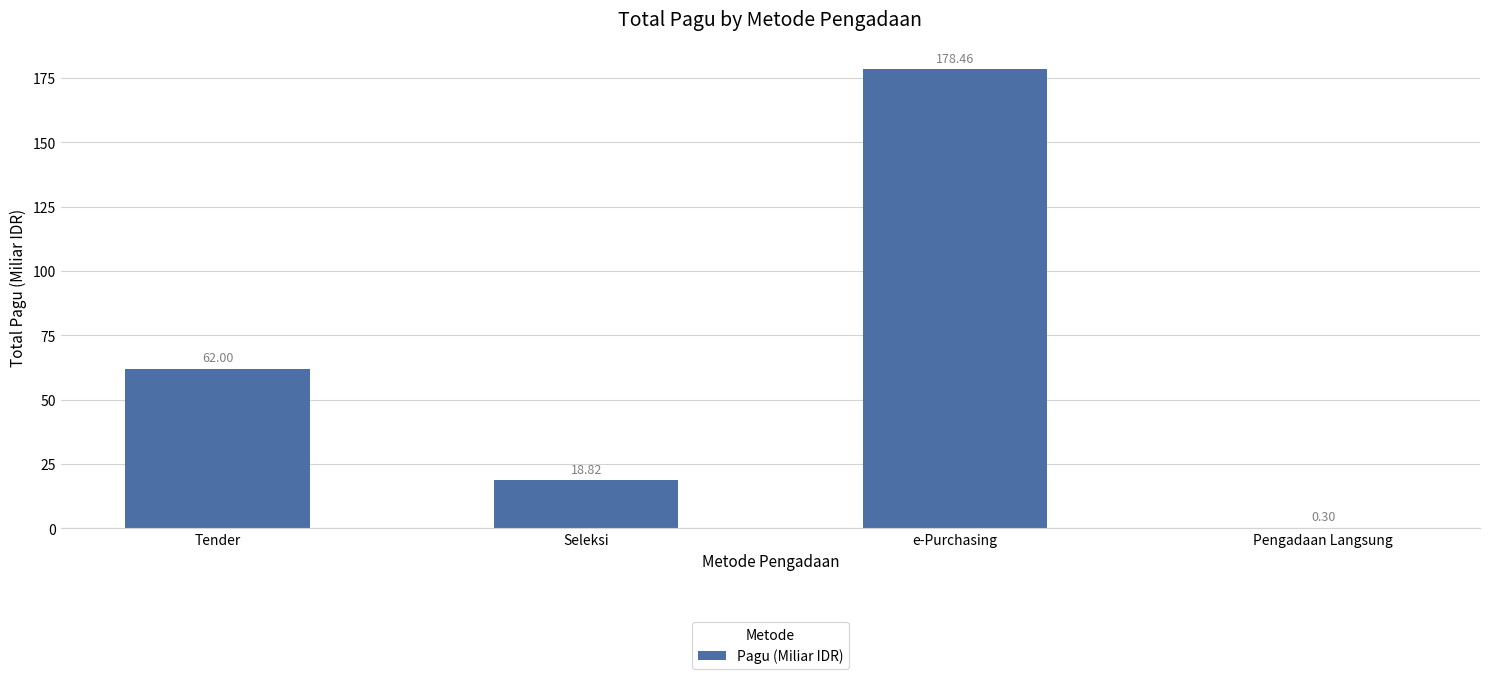

Which label corresponds to the largest value in the chart?

e-Purchasing